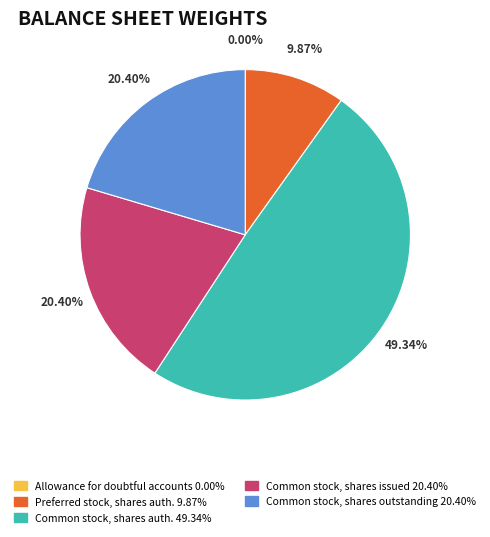

Is there any slice that represents more than half of the pie?

No